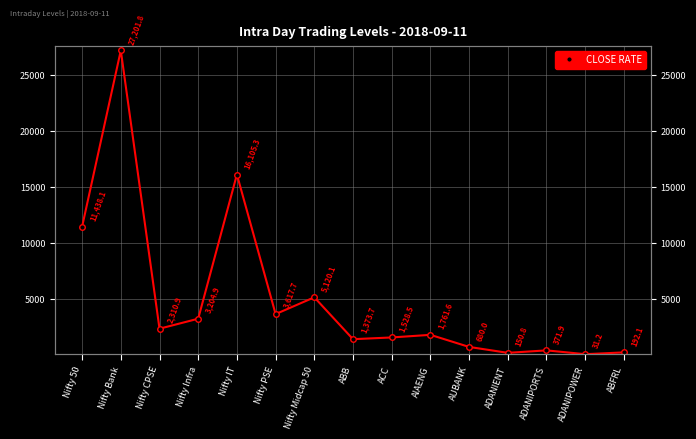

List the labels in order of value, largest first.

Nifty Bank, Nifty IT, Nifty 50, Nifty Midcap 50, Nifty PSE, Nifty Infra, Nifty CPSE, AIAENG, ACC, ABB, AUBANK, ADANIPORTS, ABFRL, ADANIENT, ADANIPOWER